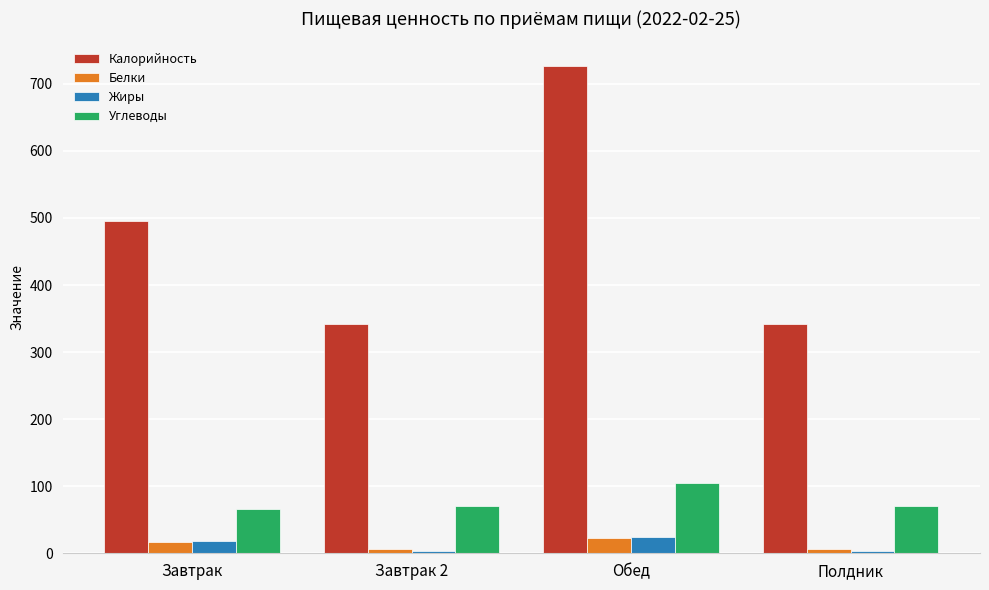

Is it true that Углеводы equals 66.0 at Завтрак?

True